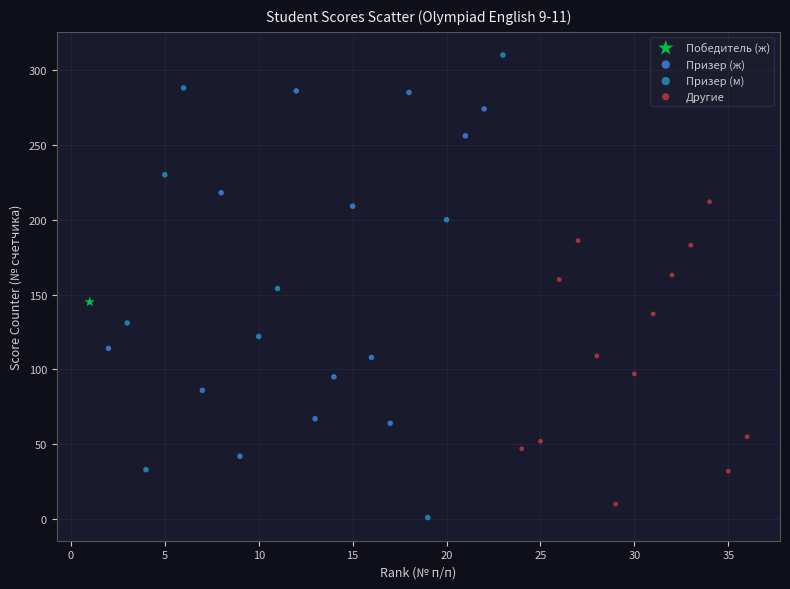

What are all the series names shown in the legend?

Победитель (ж), Призер (ж), Призер (м), Другие